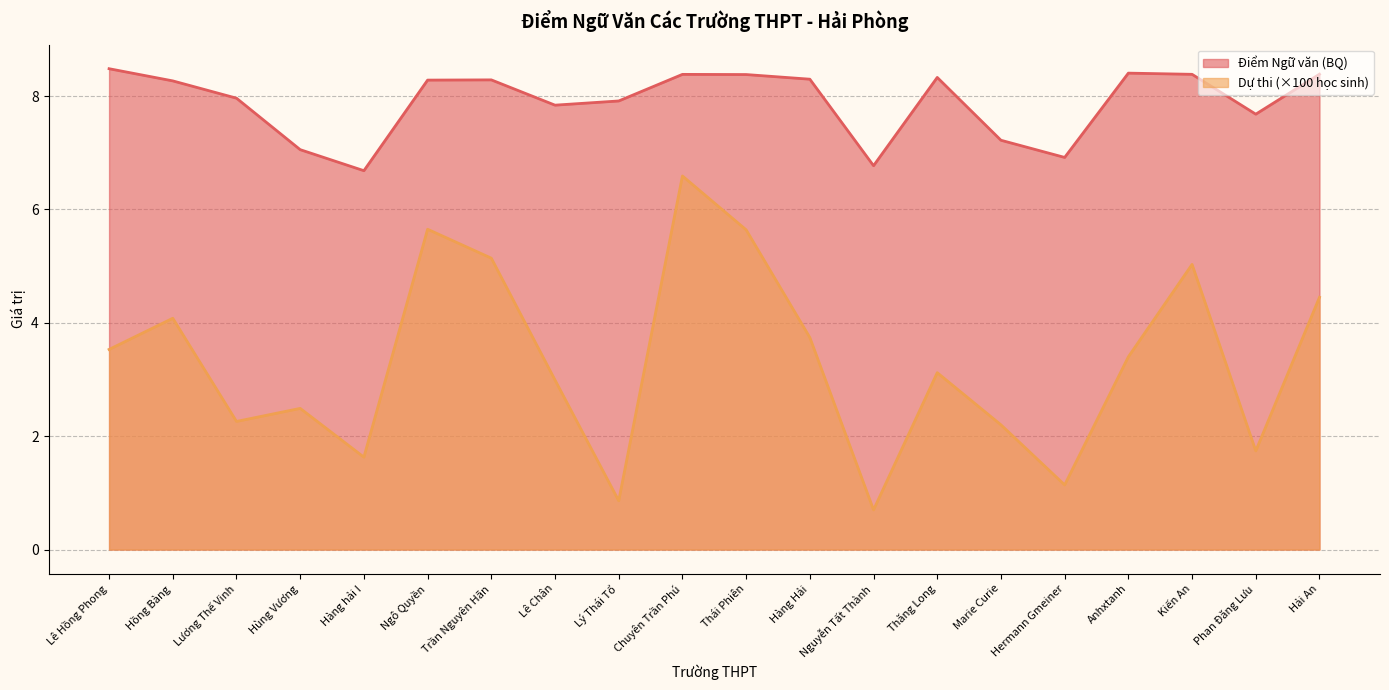

What is the total value across all series at Hùng Vương?

9.5